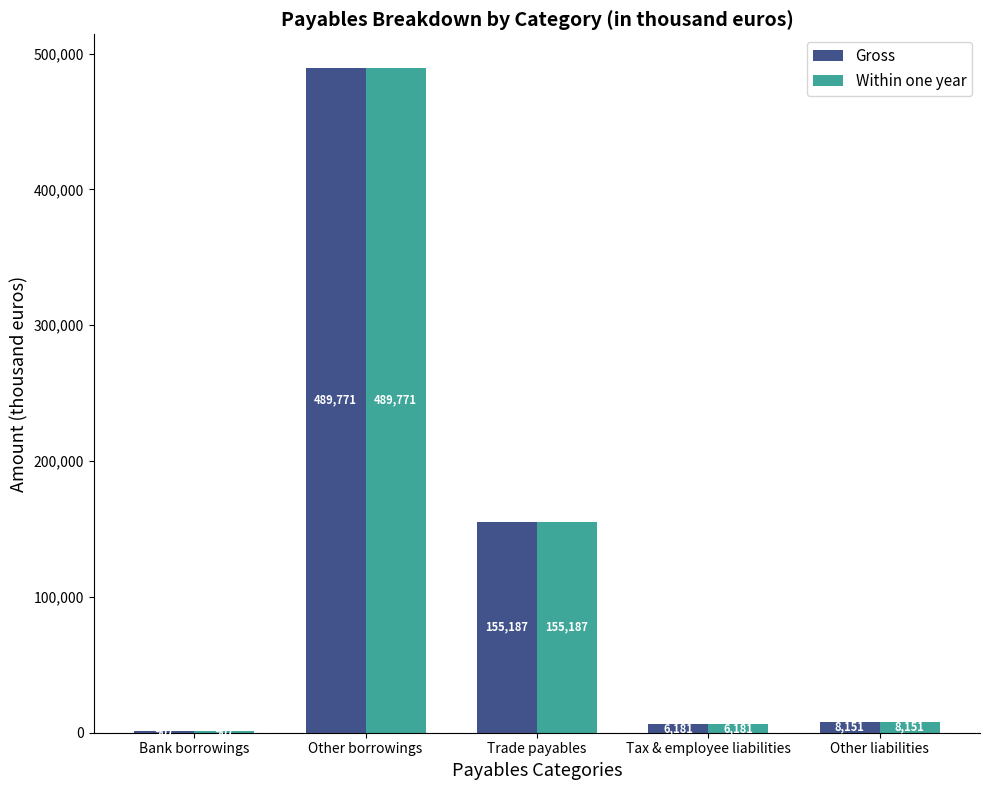

At which label does Gross first exceed 8151?

Other borrowings